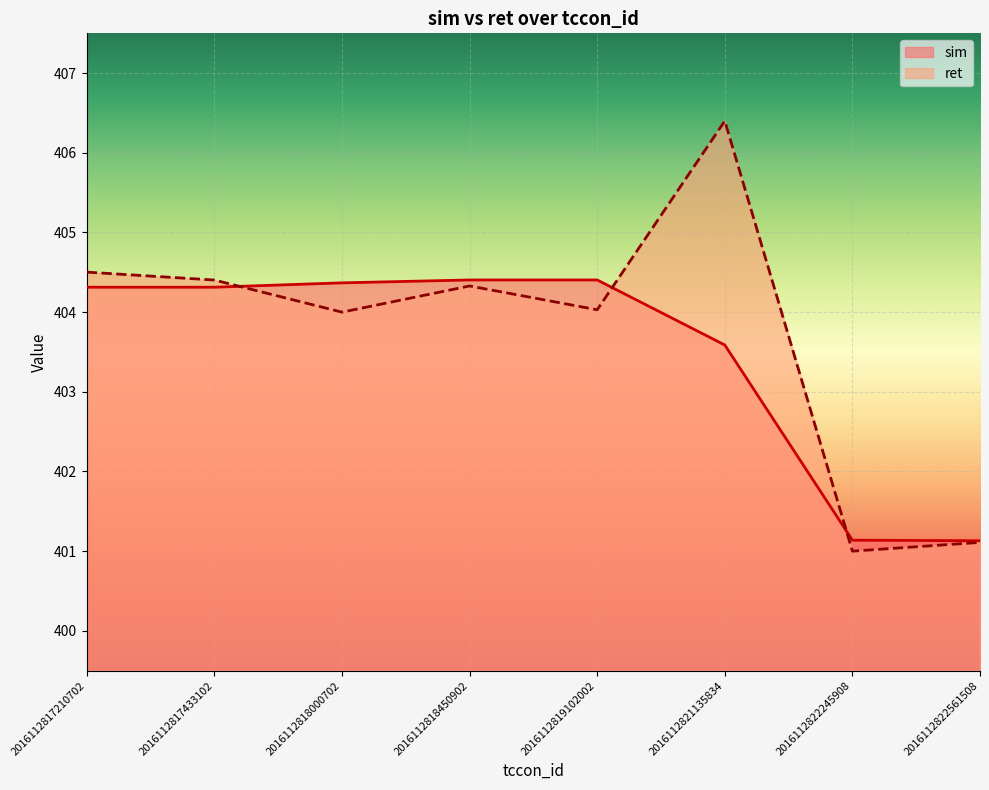

Rank the series by their average value, from lowest to highest.

sim, ret